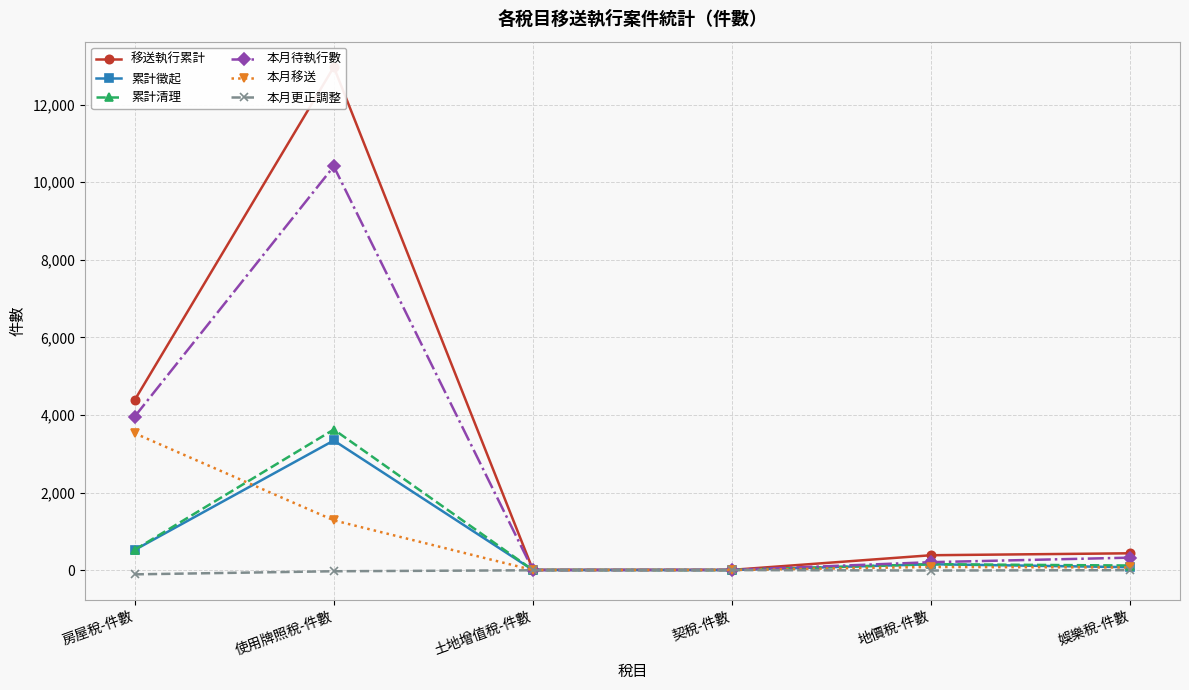

Reading right to left, what are all the values shown in this chart?

移送執行累計: 娛樂稅-件數=433	地價稅-件數=383	契稅-件數=6	土地增值稅-件數=7	使用牌照稅-件數=12969	房屋稅-件數=4383
累計徵起: 娛樂稅-件數=75	地價稅-件數=151	契稅-件數=1	土地增值稅-件數=2	使用牌照稅-件數=3341	房屋稅-件數=519
累計清理: 娛樂稅-件數=118	地價稅-件數=151	契稅-件數=1	土地增值稅-件數=2	使用牌照稅-件數=3624	房屋稅-件數=523
本月待執行數: 娛樂稅-件數=321	地價稅-件數=204	契稅-件數=5	土地增值稅-件數=0	使用牌照稅-件數=10408	房屋稅-件數=3957
本月移送: 娛樂稅-件數=67	地價稅-件數=81	契稅-件數=2	土地增值稅-件數=0	使用牌照稅-件數=1283	房屋稅-件數=3527
本月更正調整: 娛樂稅-件數=-2	地價稅-件數=-11	契稅-件數=0	土地增值稅-件數=-5	使用牌照稅-件數=-30	房屋稅-件數=-110